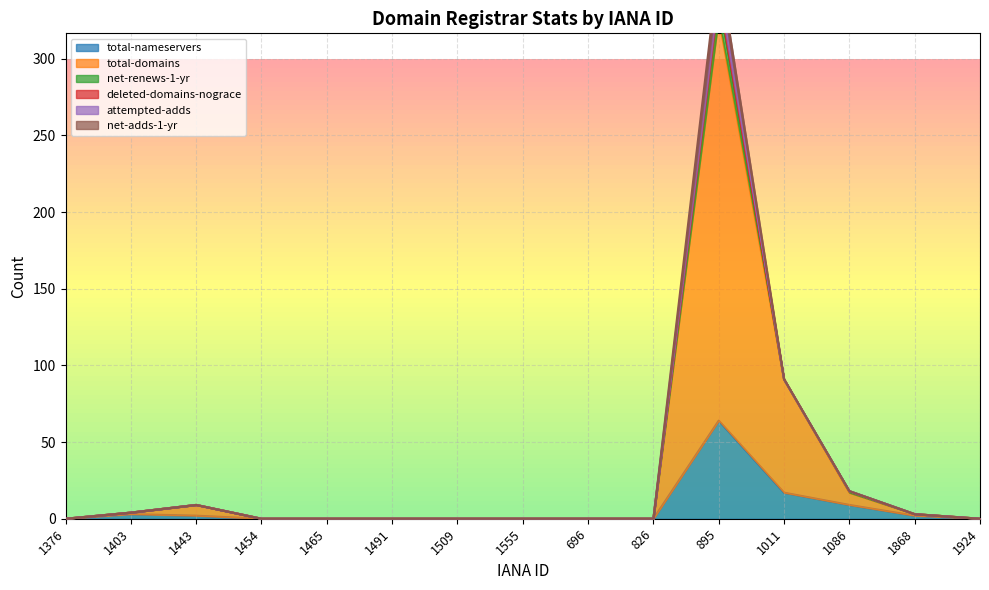

True or false: total-domains has a value of 8 at 1086.

True